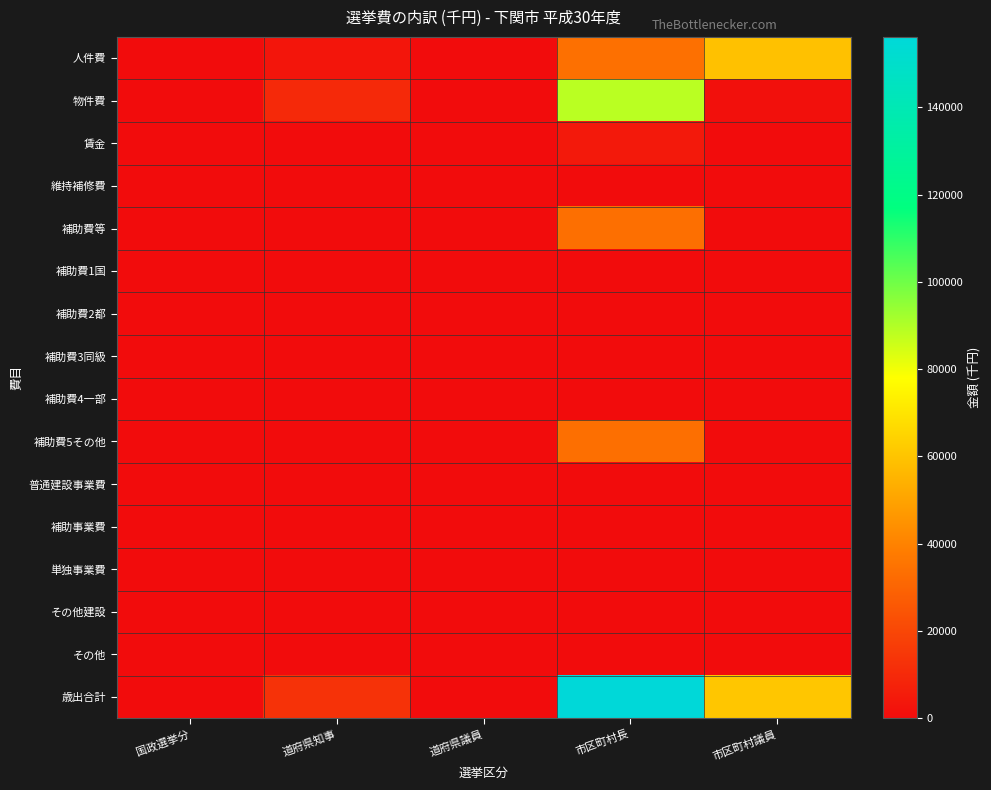

At which category is the sum across all series the highest?

市区町村長